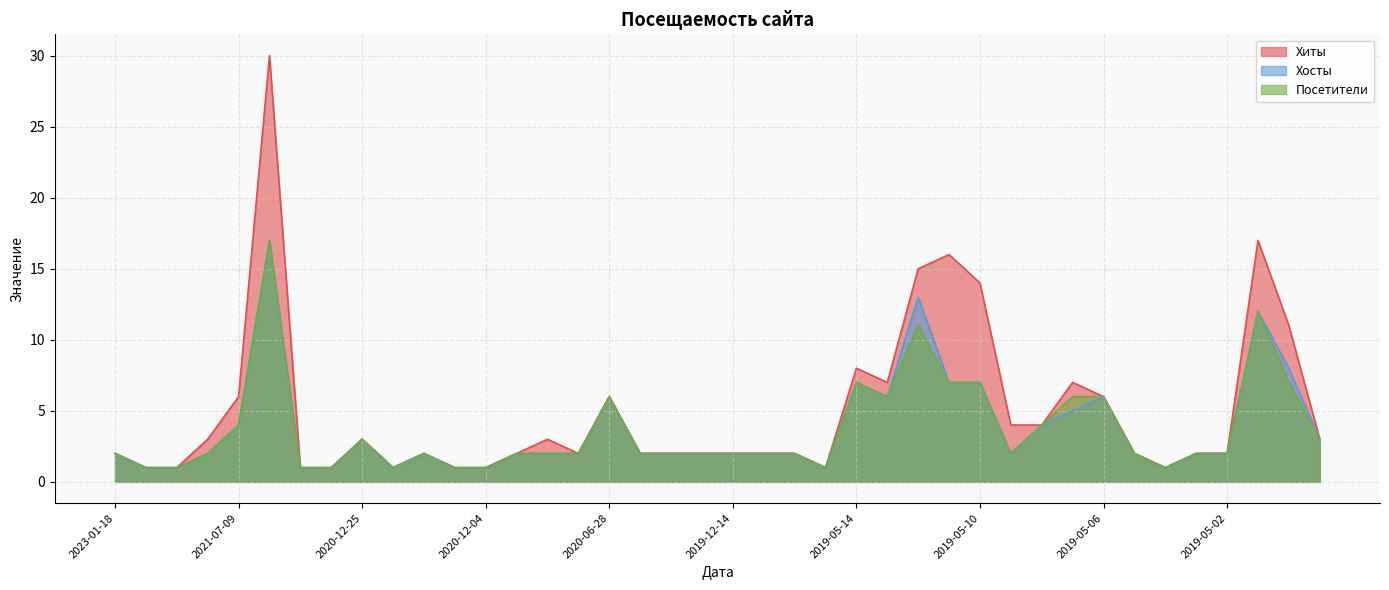

What is the total value across all series at 2020-12-24?

3